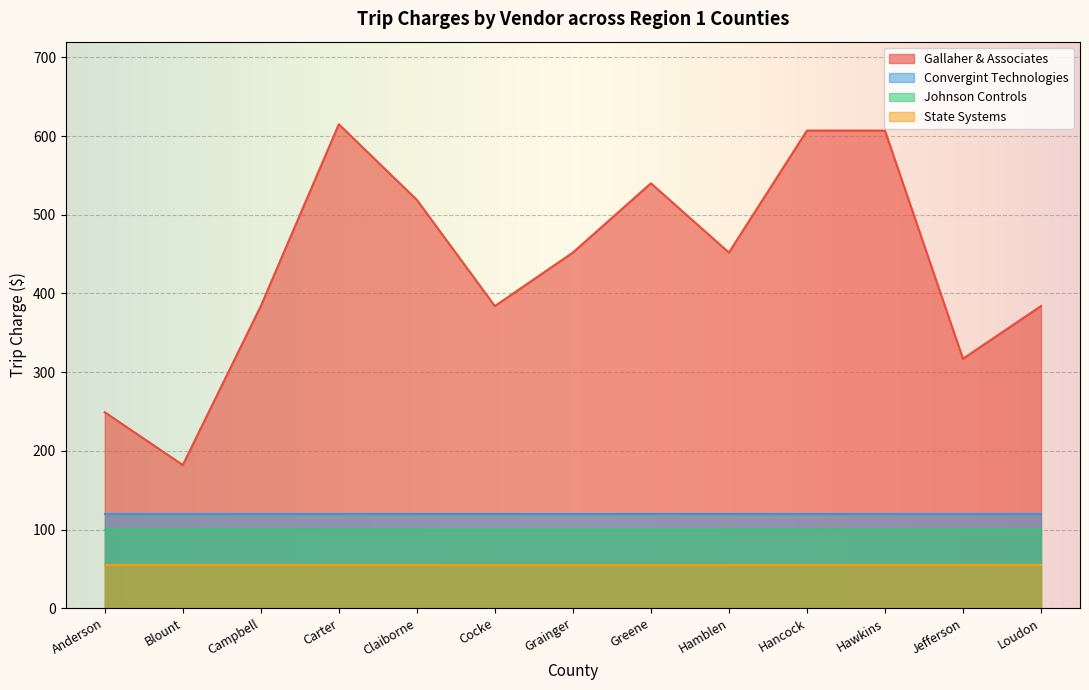

The value of Gallaher & Associates at Cocke is 571. True or false?

False